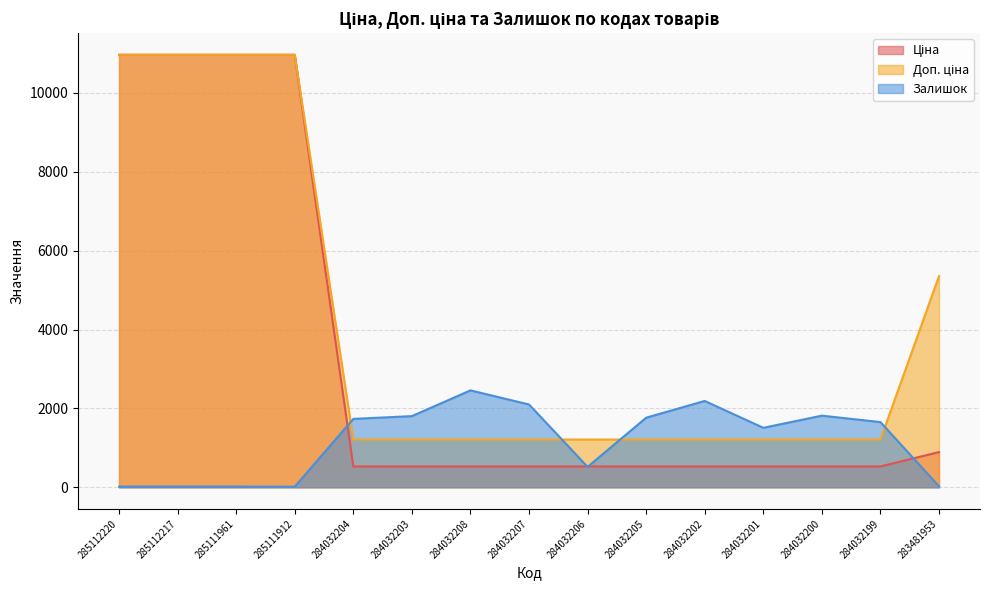

Rank the series by their maximum value, from highest to lowest.

Ціна, Доп. ціна, Залишок